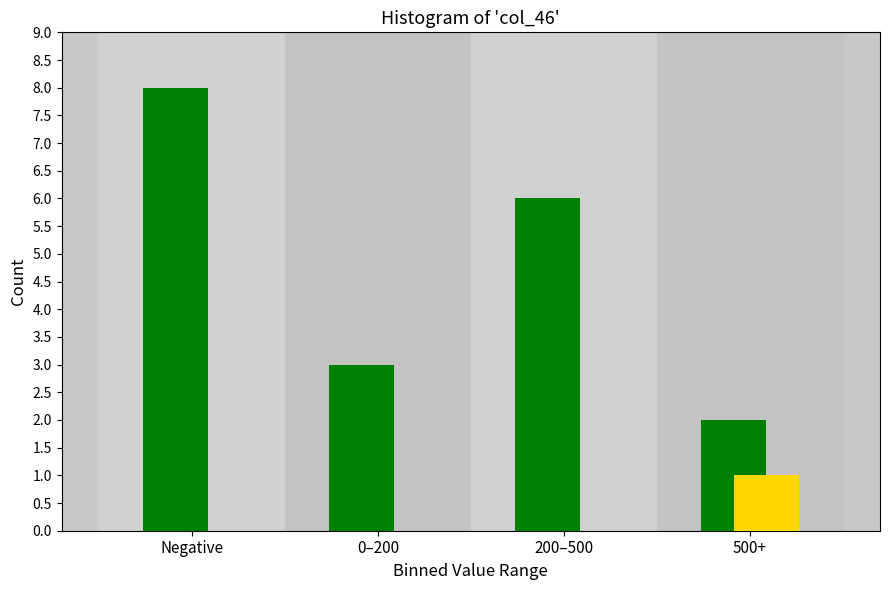

At which category is the sum across all series the highest?

Negative